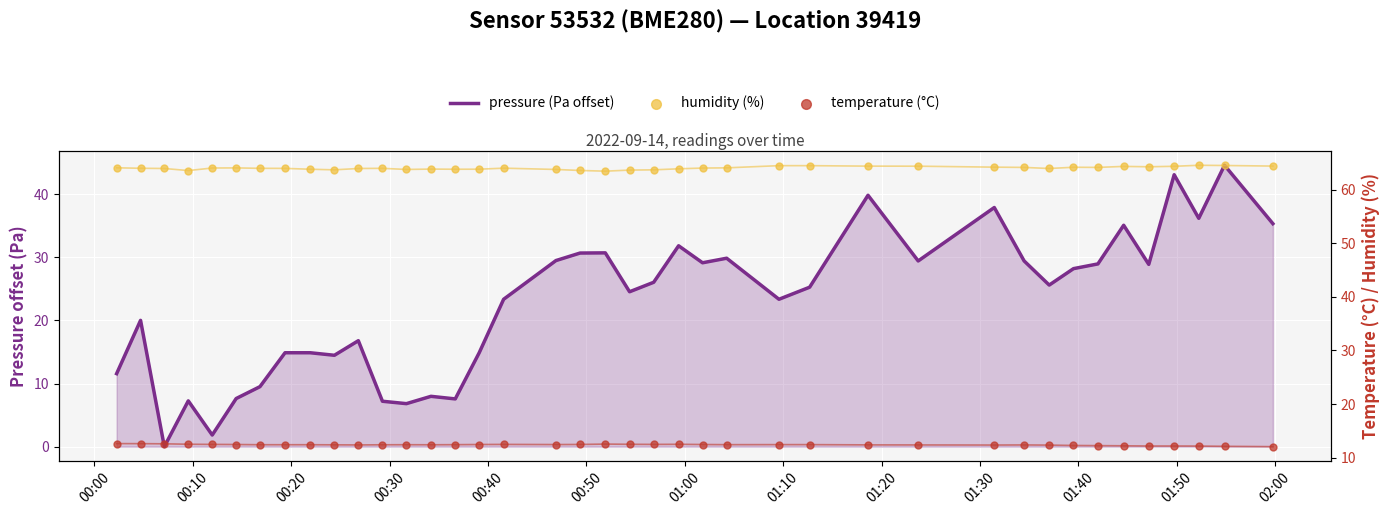

At how many categories does at least one series exceed 48?

40